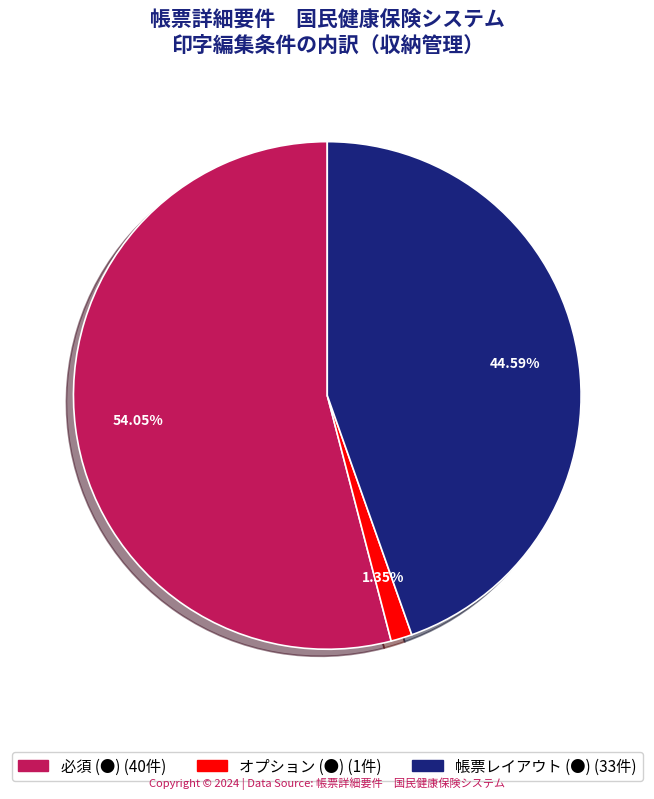

Is there any slice that represents more than half of the pie?

Yes